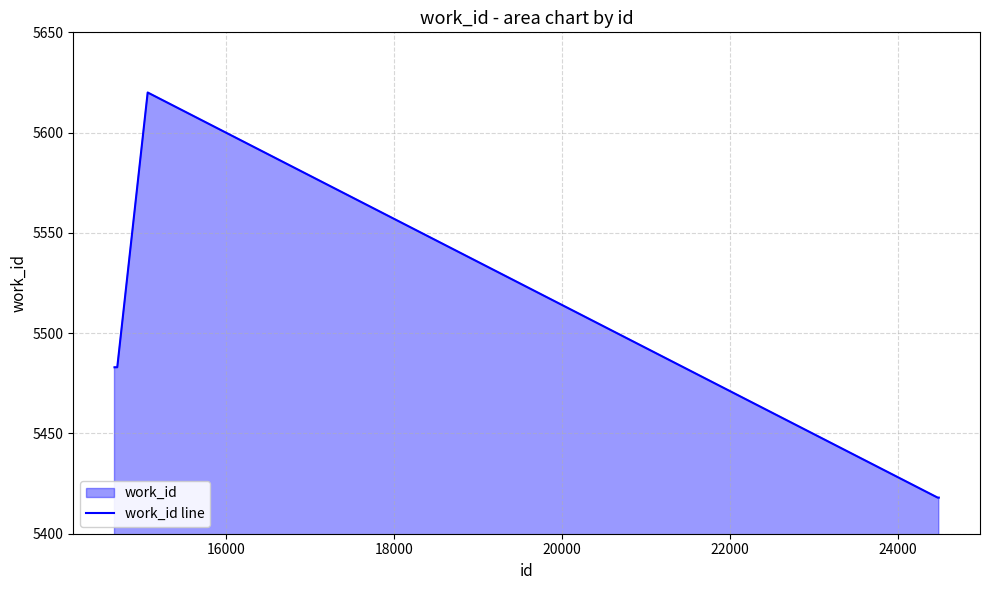

What is the value of the 4th point from the left?

5418